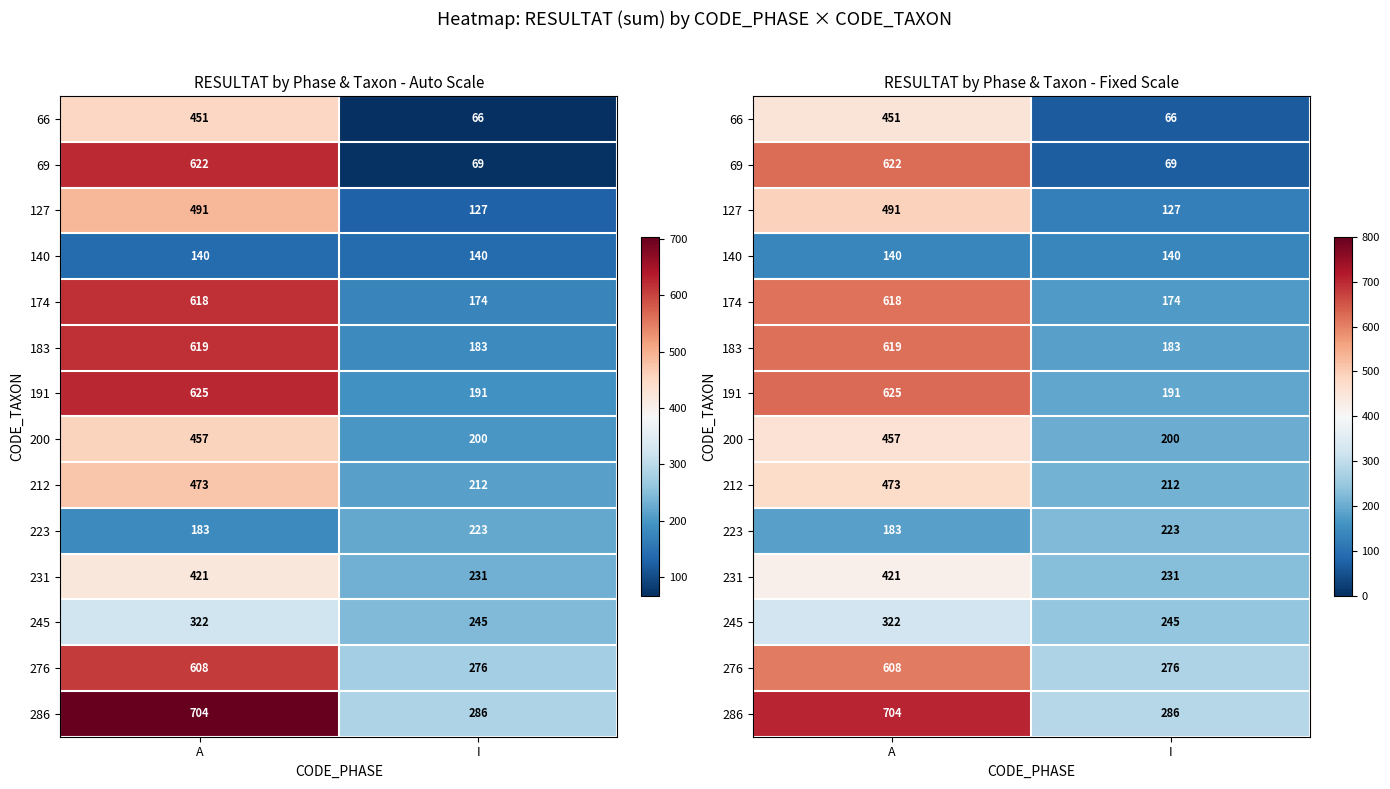

What is the lowest value of the 223 series?

183